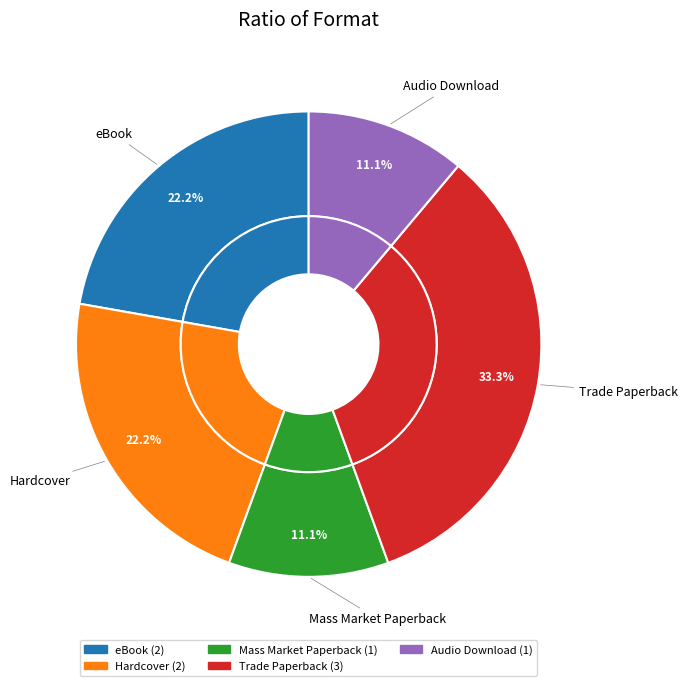

Does any single category account for the majority?

No